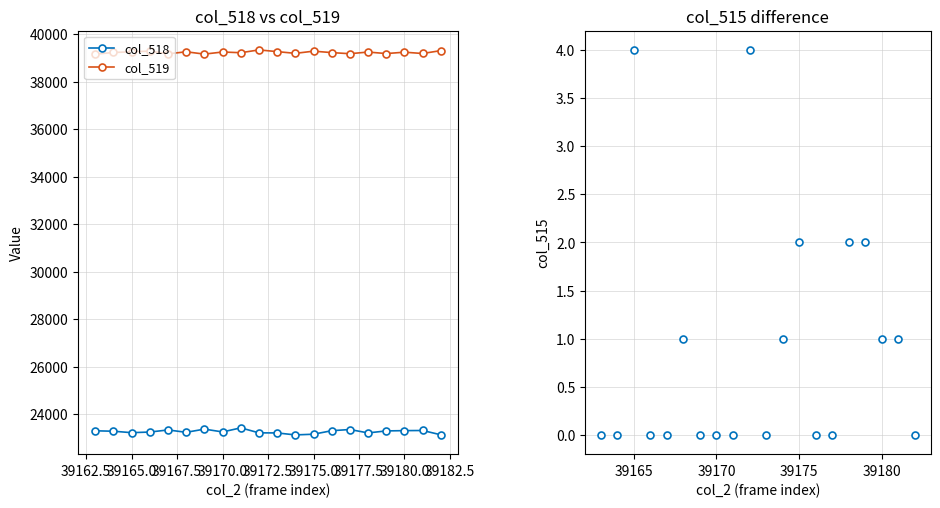

True or false: col_519 has more than 0 interior local peaks.

True